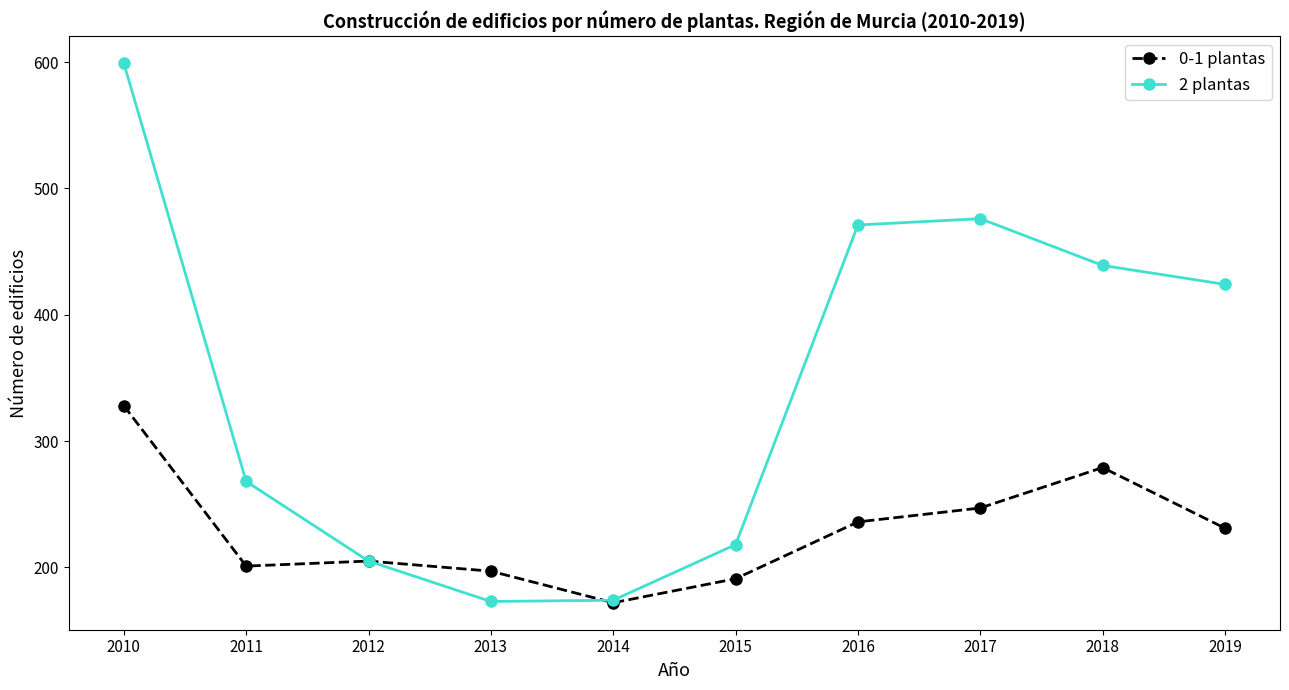

At 2010, list the series in order from smallest to largest.

0-1 plantas, 2 plantas